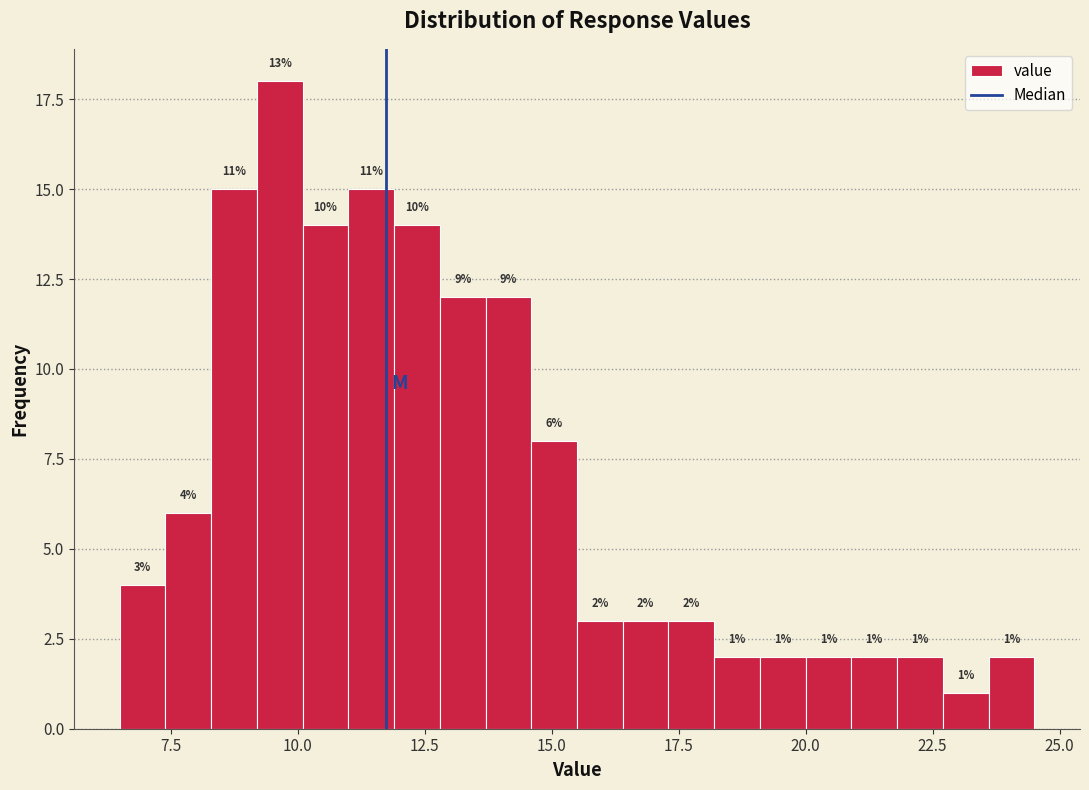

Read against the x-axis, roughly where is the centre of the tallest bar?

9.5